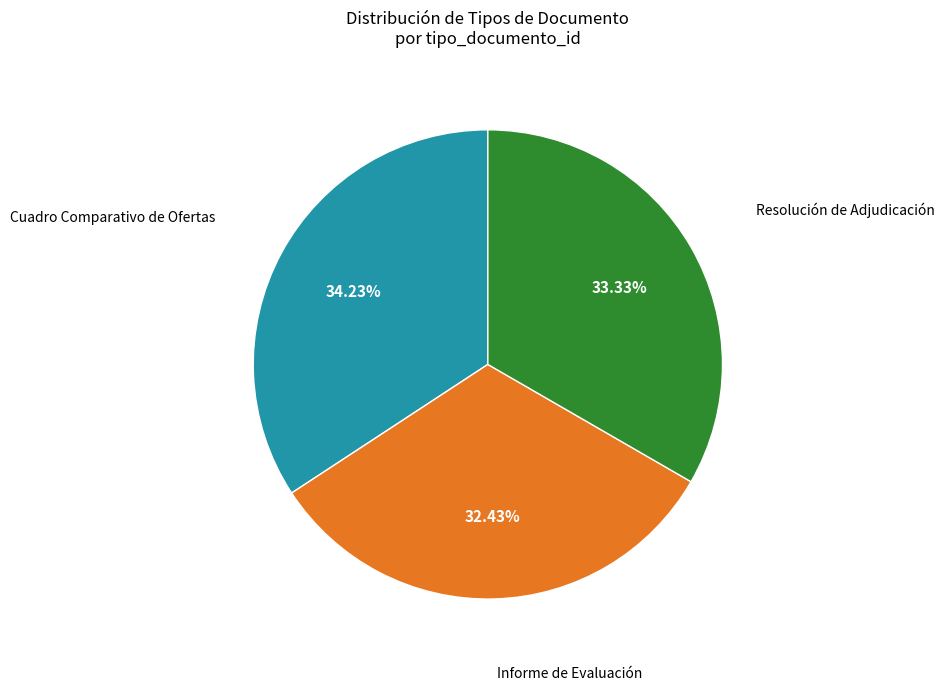

Is there a majority slice in this chart?

No